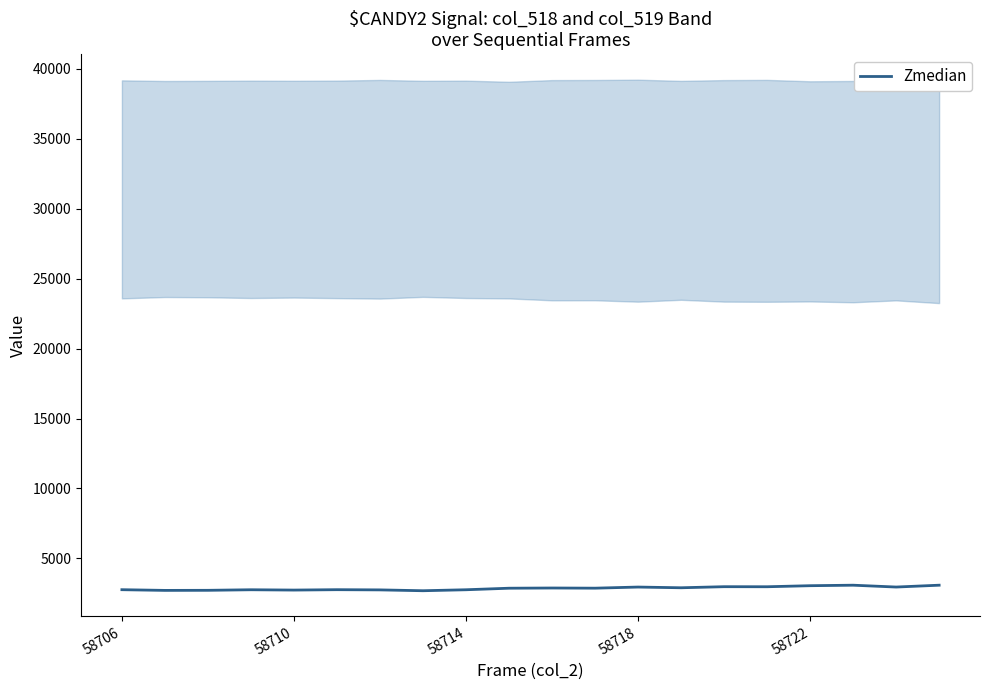

How many interior local valleys (lower than both neighbors) does the data have?

7